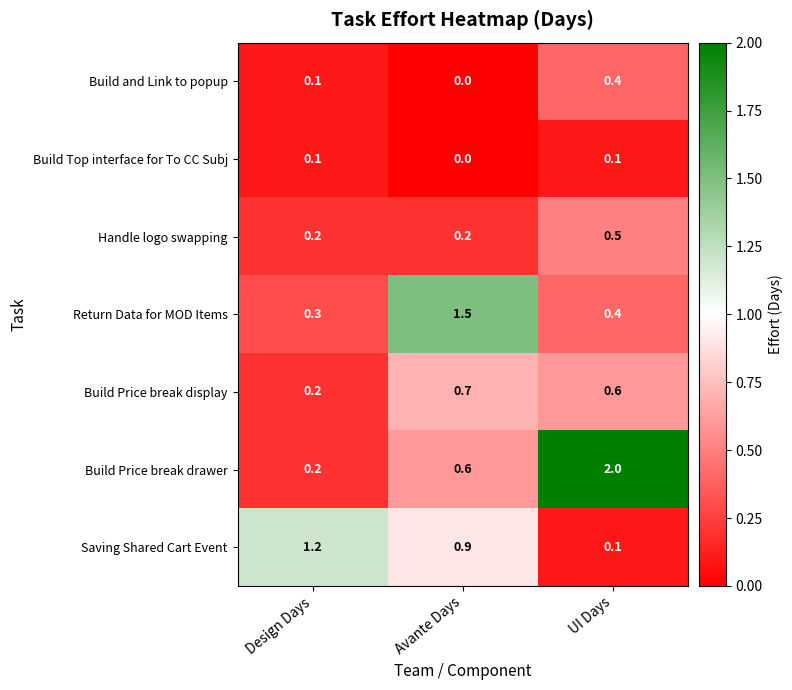

Reading right to left, what are all the values shown in this chart?

Build and Link to popup: UI Days=0.4	Avante Days=0.0	Design Days=0.1
Build Top interface for To CC Subj: UI Days=0.1	Avante Days=0.0	Design Days=0.1
Handle logo swapping: UI Days=0.5	Avante Days=0.2	Design Days=0.2
Return Data for MOD Items: UI Days=0.4	Avante Days=1.5	Design Days=0.3
Build Price break display: UI Days=0.6	Avante Days=0.7	Design Days=0.2
Build Price break drawer: UI Days=2.0	Avante Days=0.6	Design Days=0.2
Saving Shared Cart Event: UI Days=0.1	Avante Days=0.9	Design Days=1.2